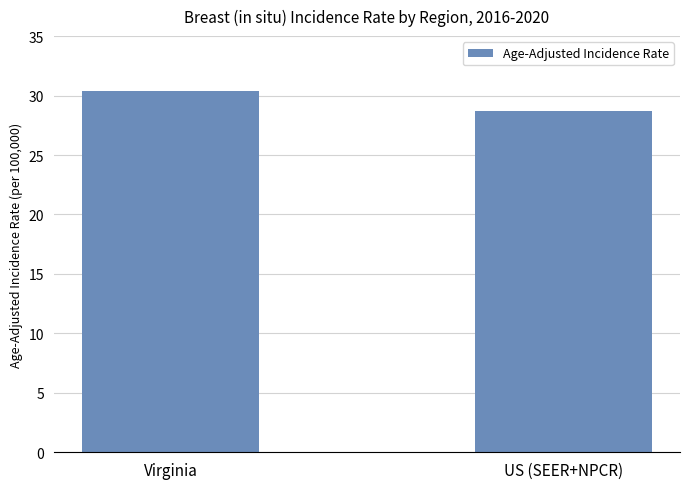

Rank the categories by value from lowest to highest.

US (SEER+NPCR), Virginia